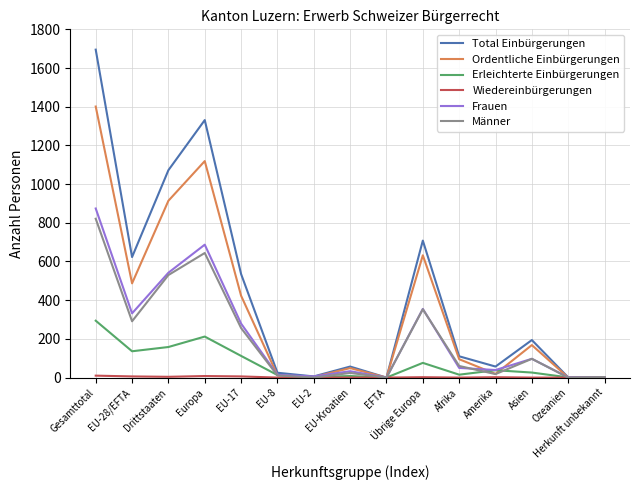

Which series has the largest total across all categories?

Total Einbürgerungen